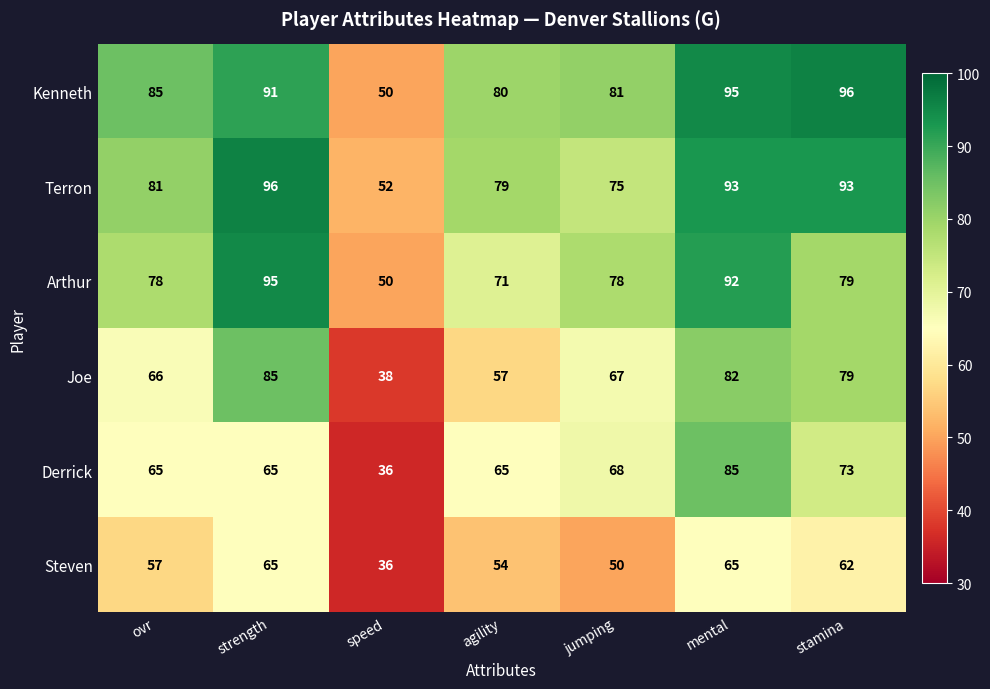

Where does the Joe series first go above 67?

strength